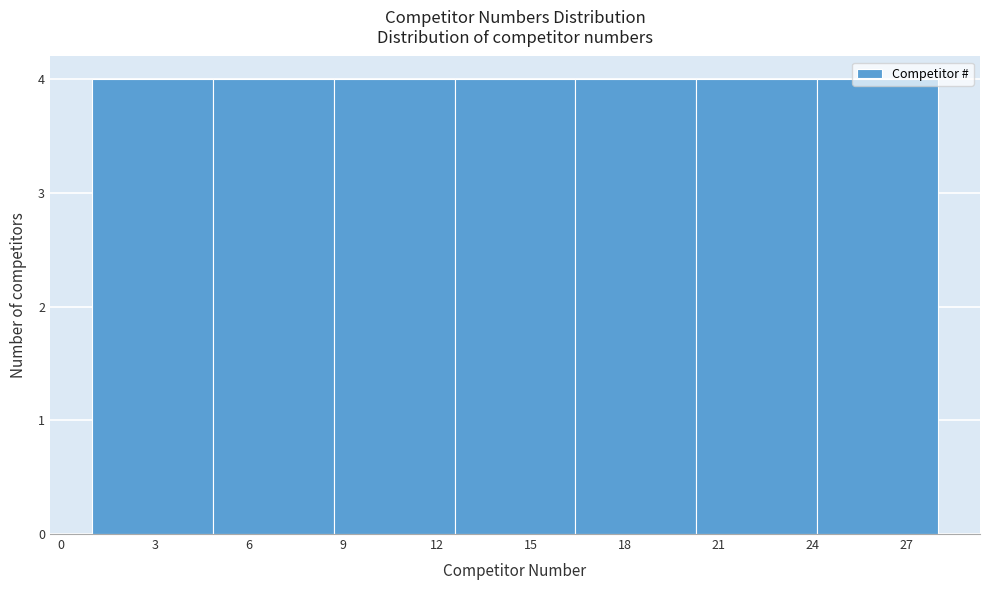

Reading left to right, list every bar in this chart as the range it spans on the x-axis followed by its height. Neither the bar edges nor the heights are printed on the chart, so give them approximately, as read against the axes.

1.0 to 5.0: 4
5.0 to 8.5: 4
8.5 to 12.5: 4
12.5 to 16.5: 4
16.5 to 20.5: 4
20.5 to 24.0: 4
24.0 to 28.0: 4